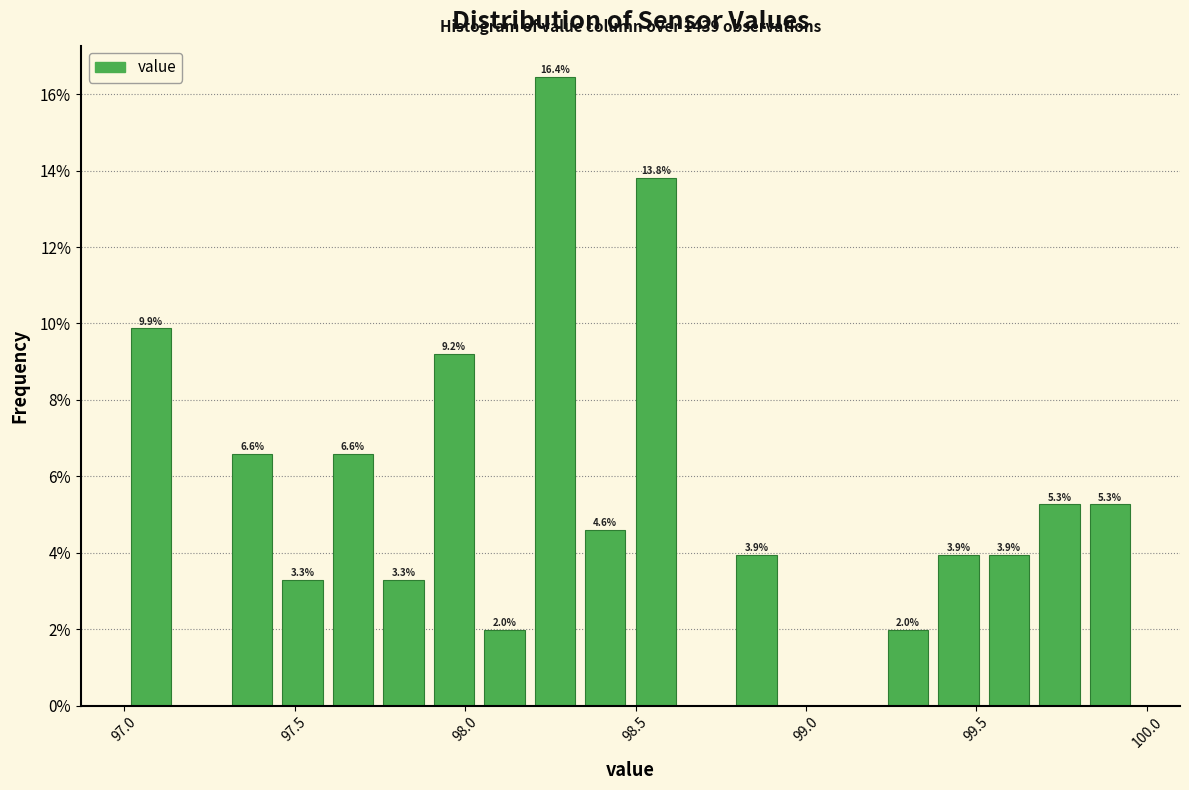

Read against the x-axis, roughly where is the centre of the tallest bar?

98.25